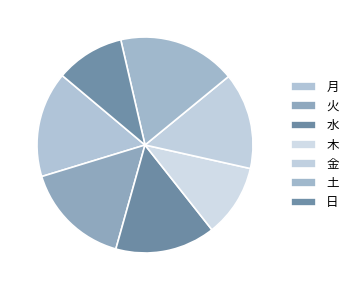

To the nearest percent, what portion does 土 represent?

18%